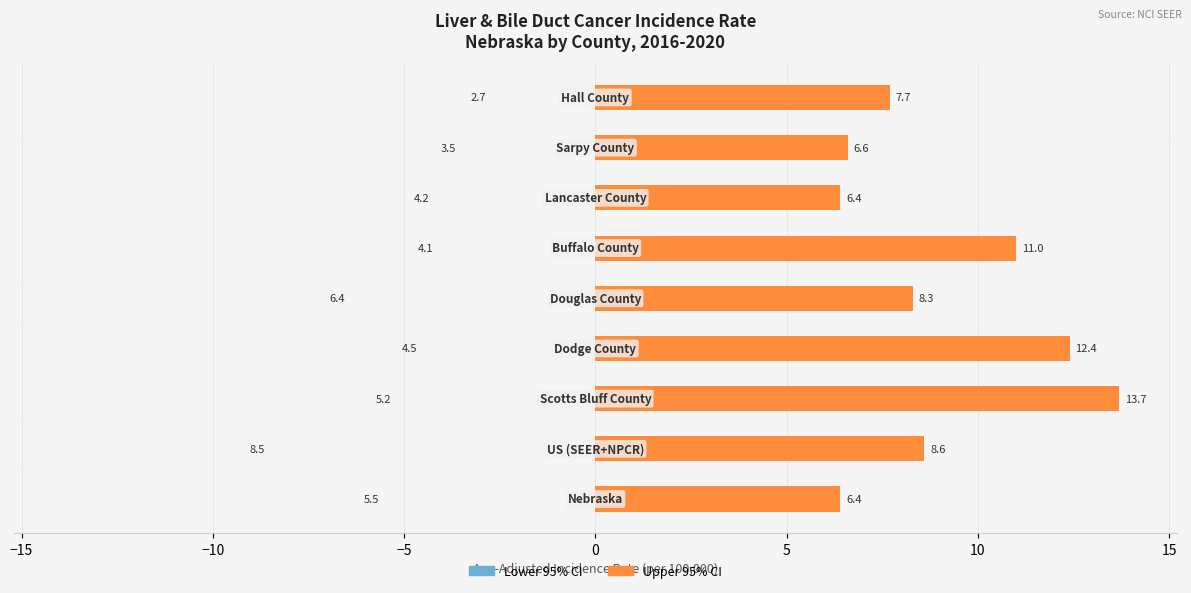

Reading right to left, extract all data points from this chart.

Lower 95% CI: 20=2.7	15=3.5	10=4.2	5=4.1	0=6.4	−5=4.5	−10=5.2	−15=8.5	−20=5.5
Upper 95% CI: 20=7.7	15=6.6	10=6.4	5=11.0	0=8.3	−5=12.4	−10=13.7	−15=8.6	−20=6.4